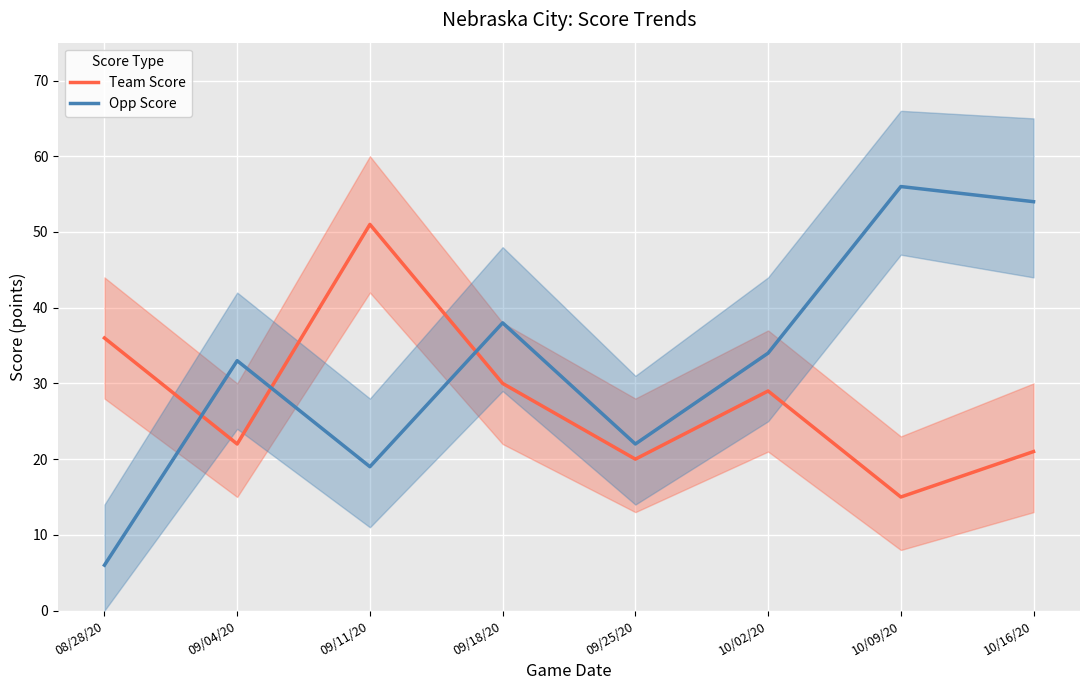

Reading left to right, list all the values displayed in this chart.

Team Score: 36	22	51	30	20	29	15	21
Opp Score: 6	33	19	38	22	34	56	54